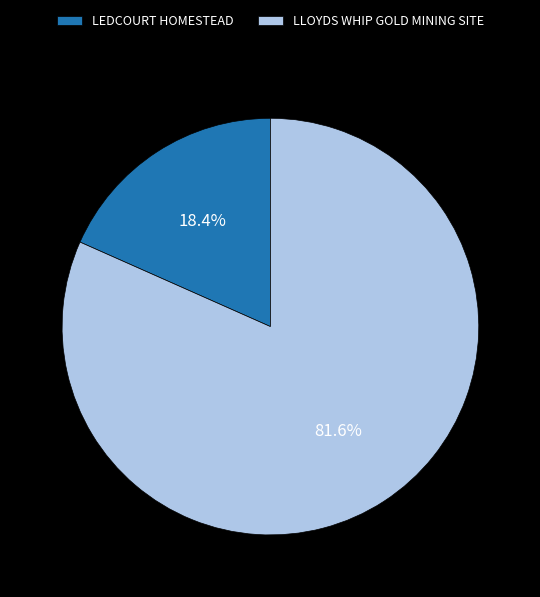

How many segments does this pie chart have?

2